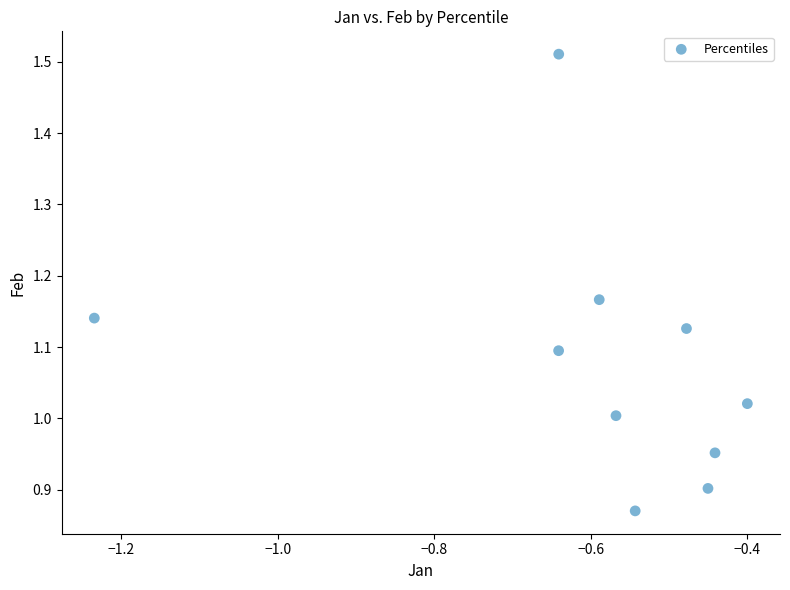

What is the range of X values (max minus min)?

0.8